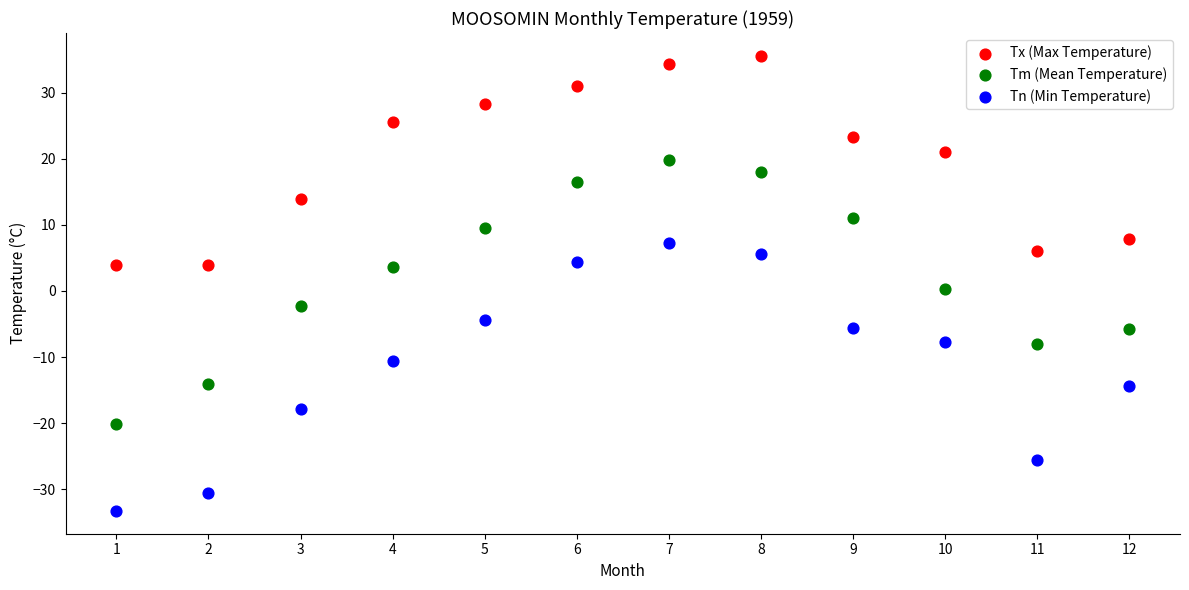

Which series reaches the minimum Y coordinate?

Tn (Min Temperature)